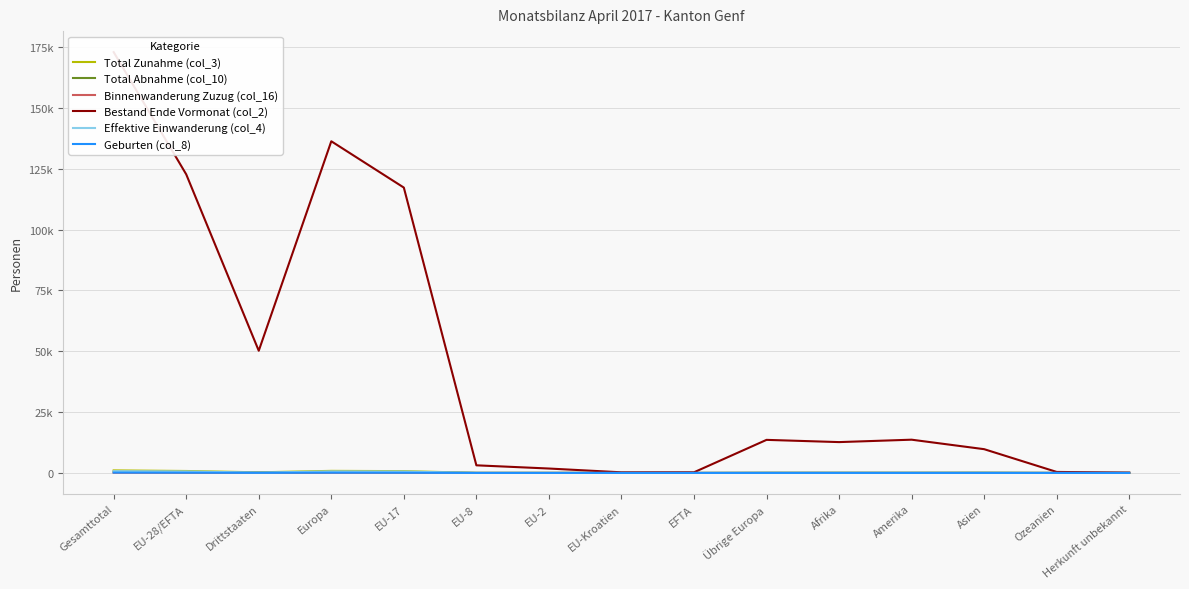

At how many categories does at least one series exceed 15585?

5